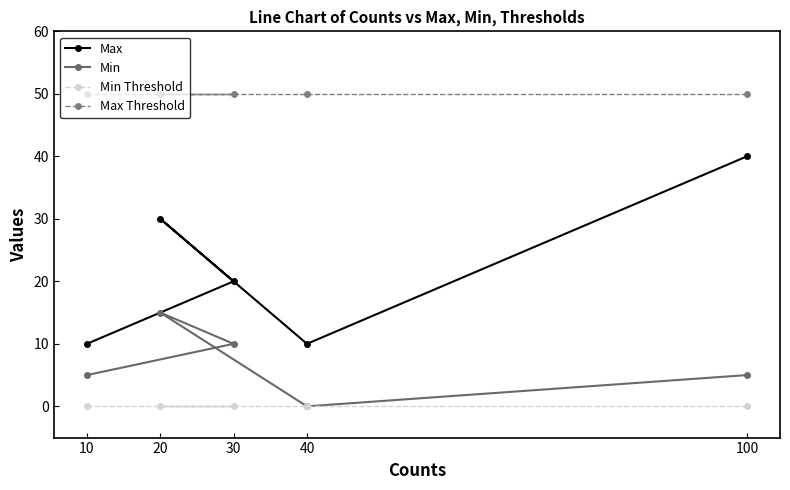

The Max Threshold series shows 26 at 30. True or false?

False